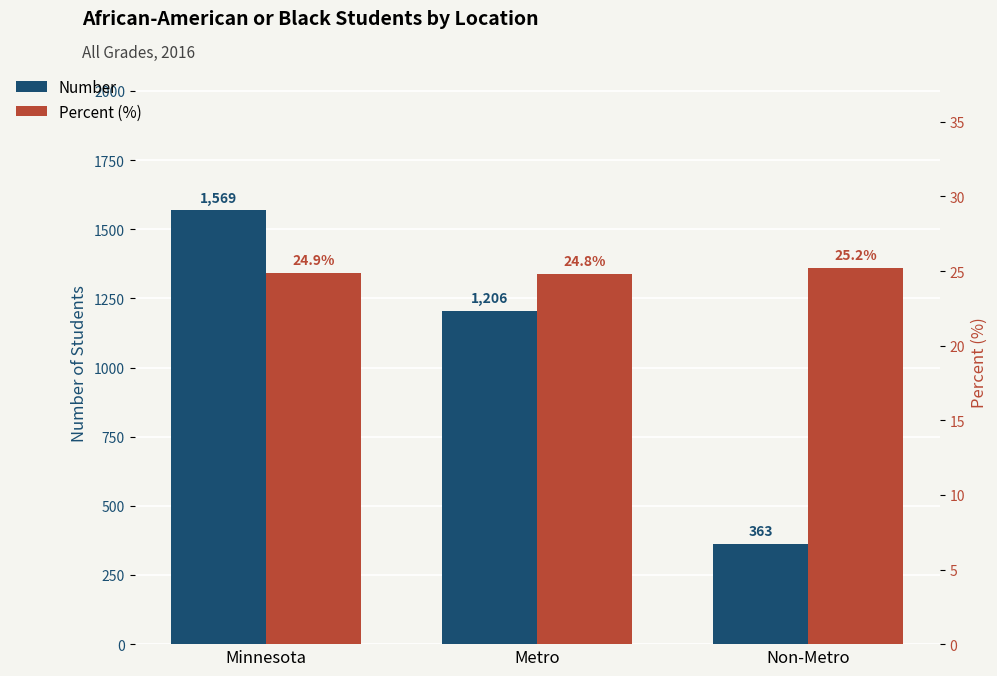

Which has a higher value, Minnesota or Metro?

Minnesota